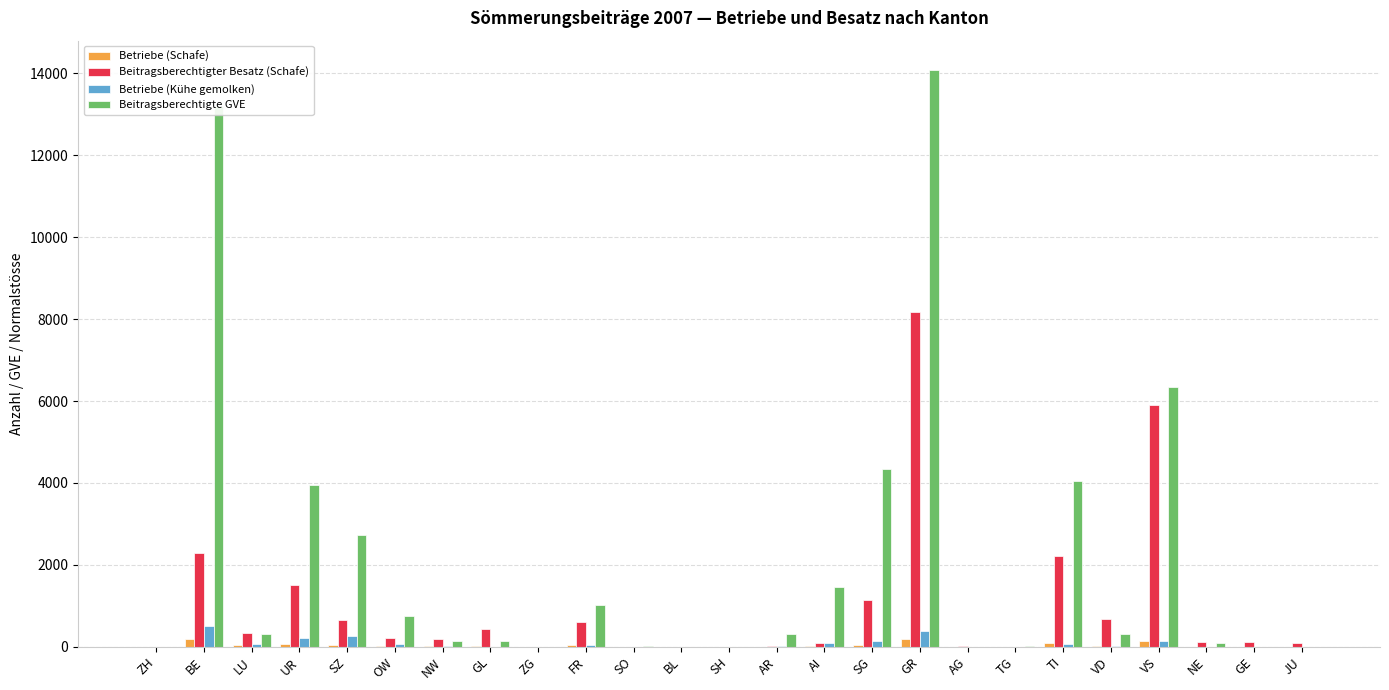

What are all the series names shown in the legend?

Betriebe (Schafe), Beitragsberechtigter Besatz (Schafe), Betriebe (Kühe gemolken), Beitragsberechtigte GVE